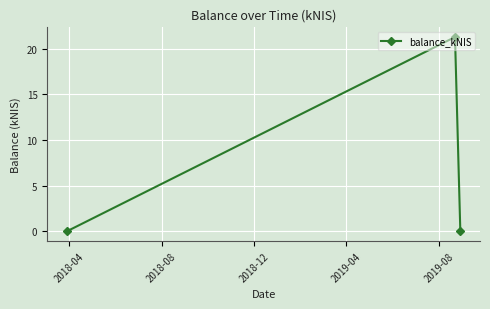

What is the greatest value displayed?

21.3